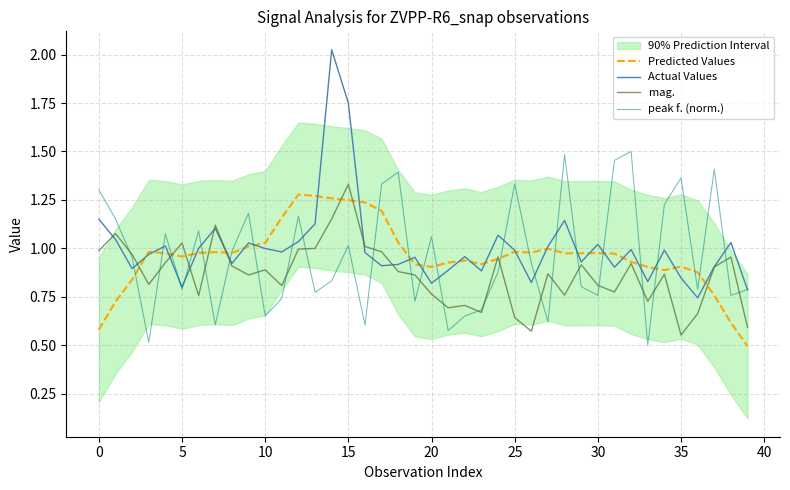

What is the lowest value of the peak f. (norm.) series?

0.5